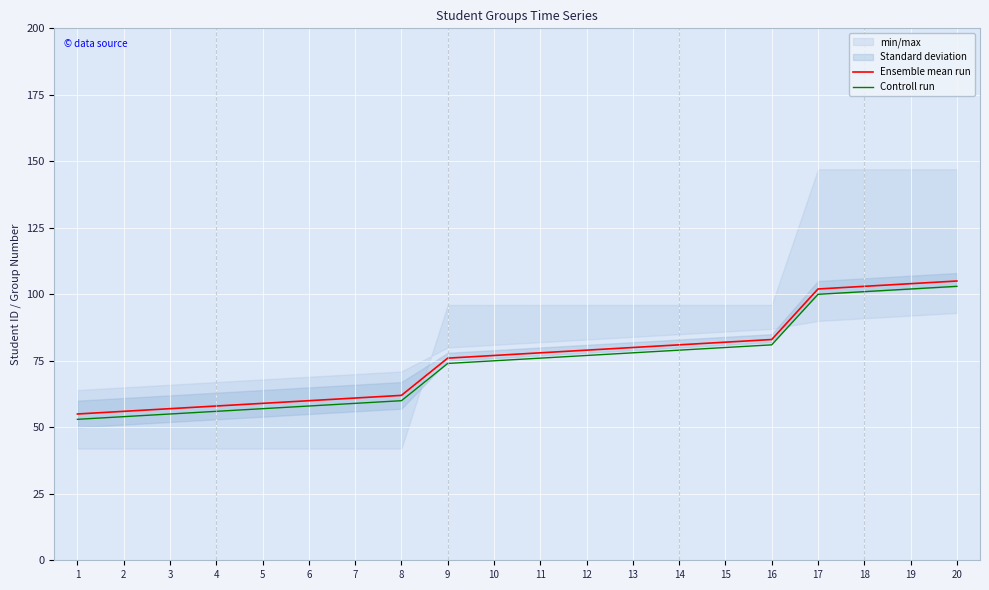

What is the total value across all series at 9?

150